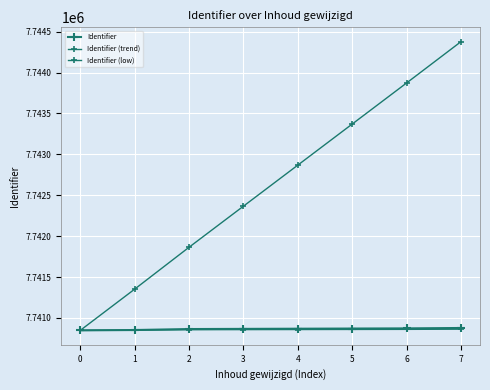

How many lines are shown in the chart?

3